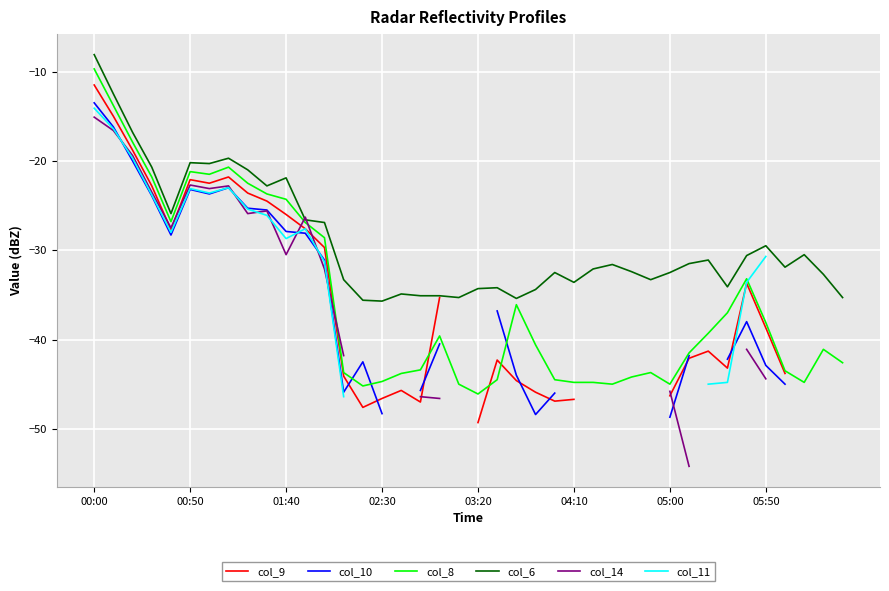

The col_9 series shows -41.3 at 32. True or false?

True